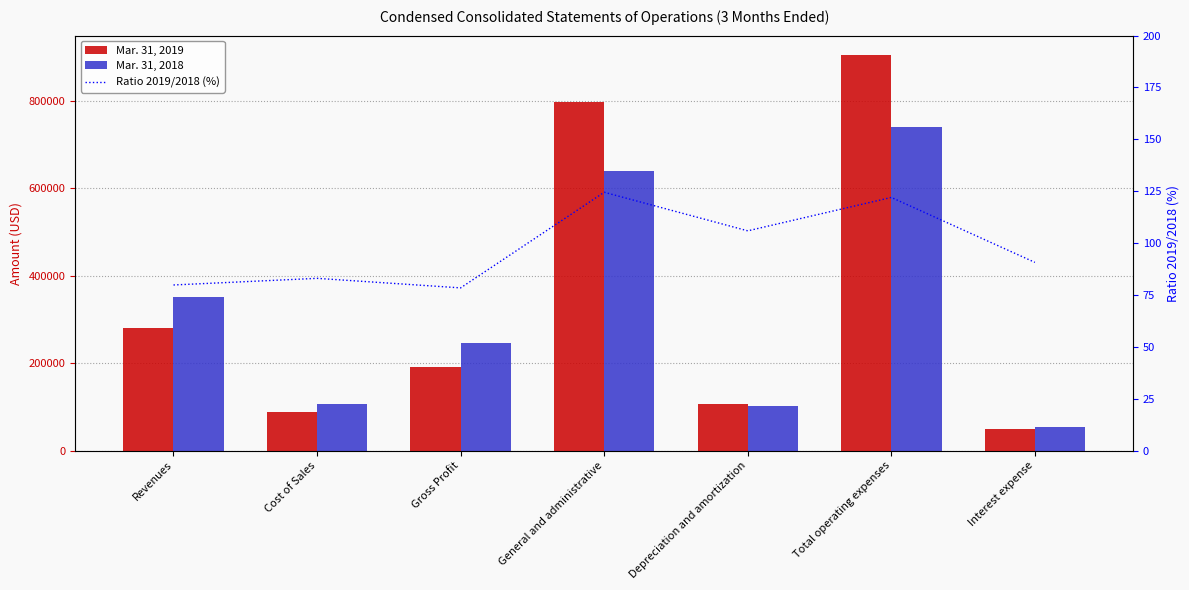

True or false: Mar. 31, 2019 has a value of 1329573.3 at General and administrative.

False